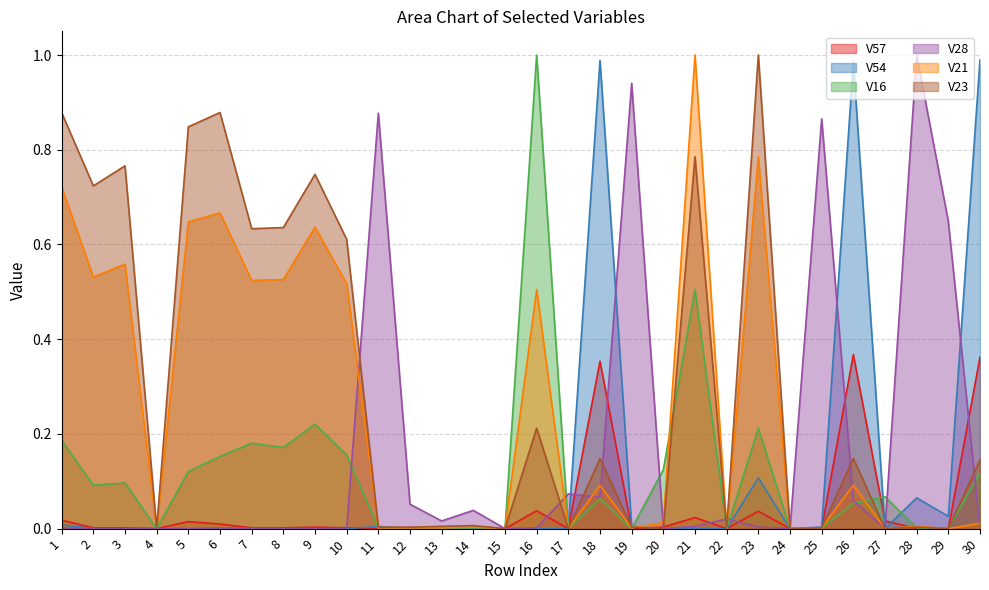

At which category is the sum across all series the highest?

21